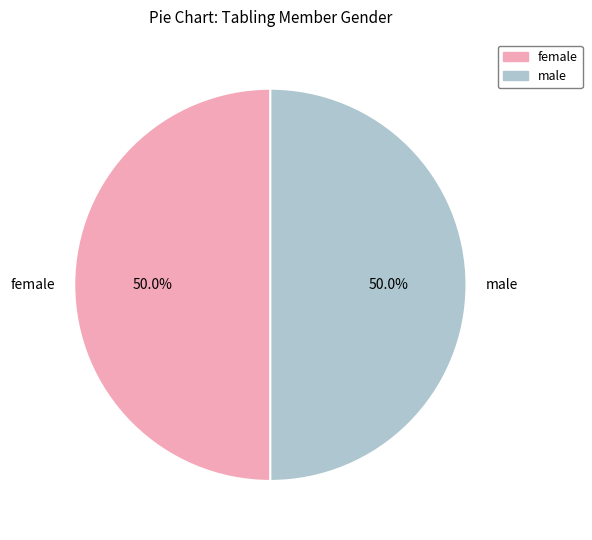

What portion of the pie excludes female?

50.0%